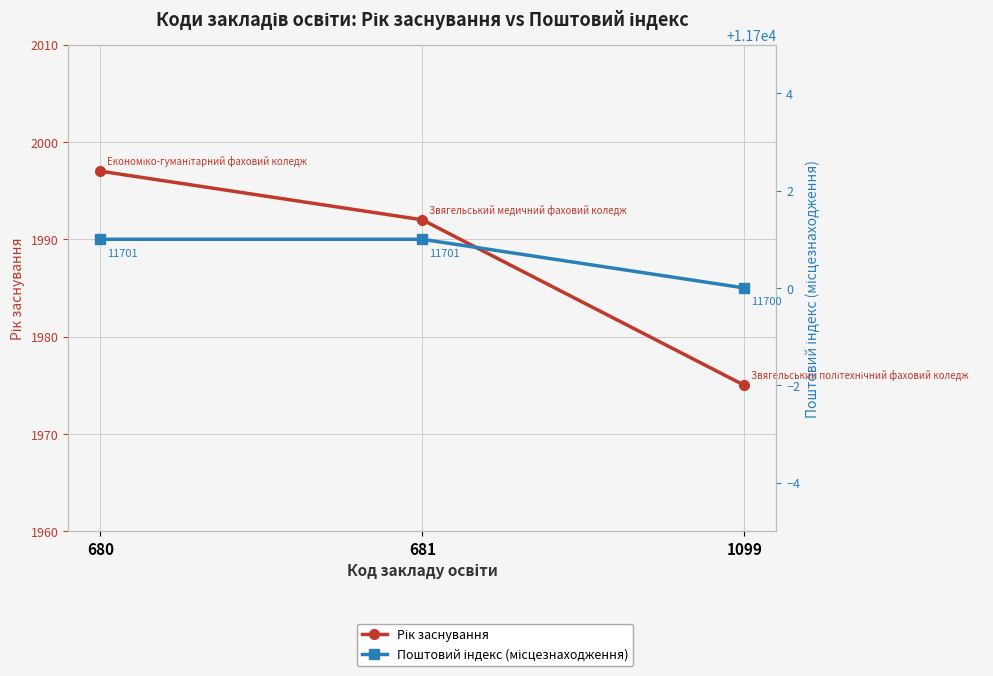

What is the maximum value for Поштовий індекс (місцезнаходження)?

11701